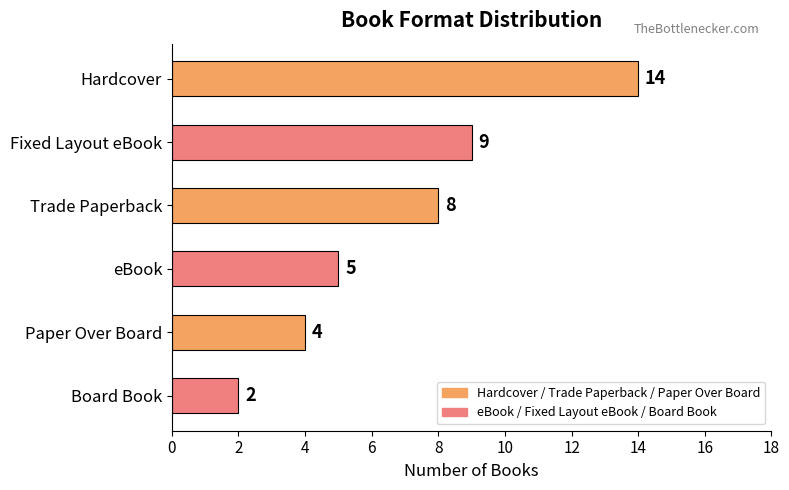

Where is the data nearest to the value 8?

Trade Paperback